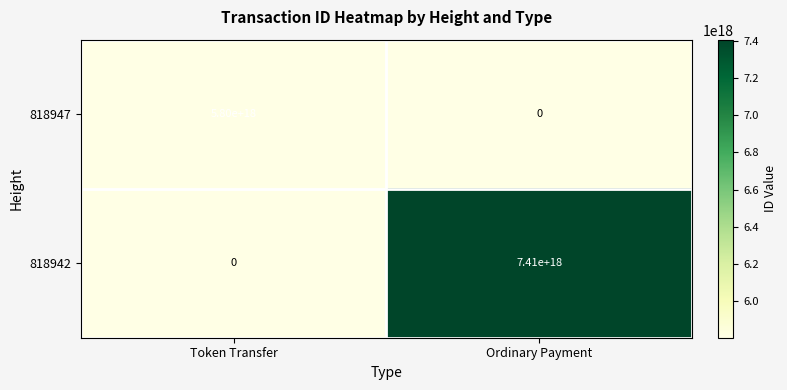

Rank the series by their maximum value, from highest to lowest.

818942, 818947